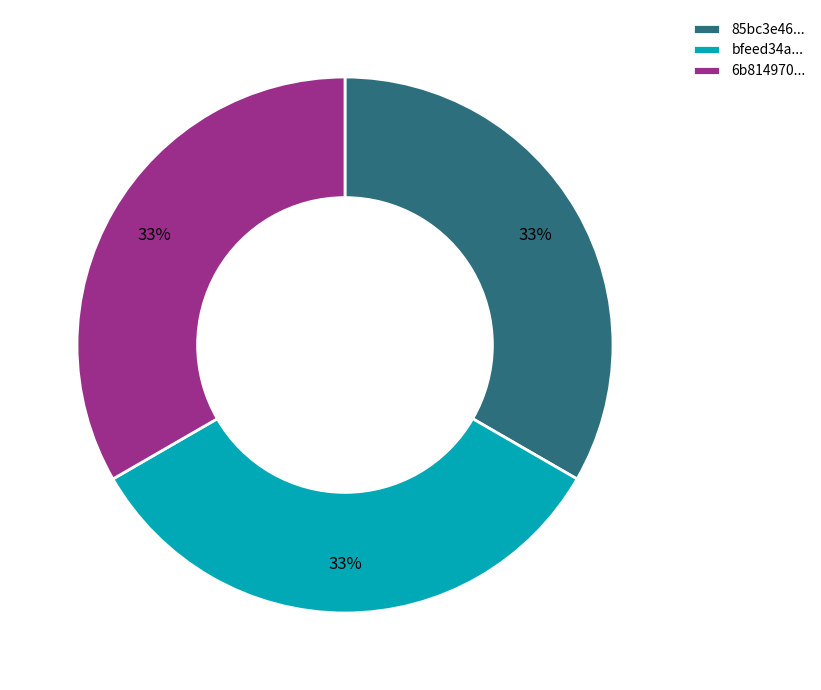

Do bfeed34a... and 6b814970... together represent more than half of the pie?

Yes